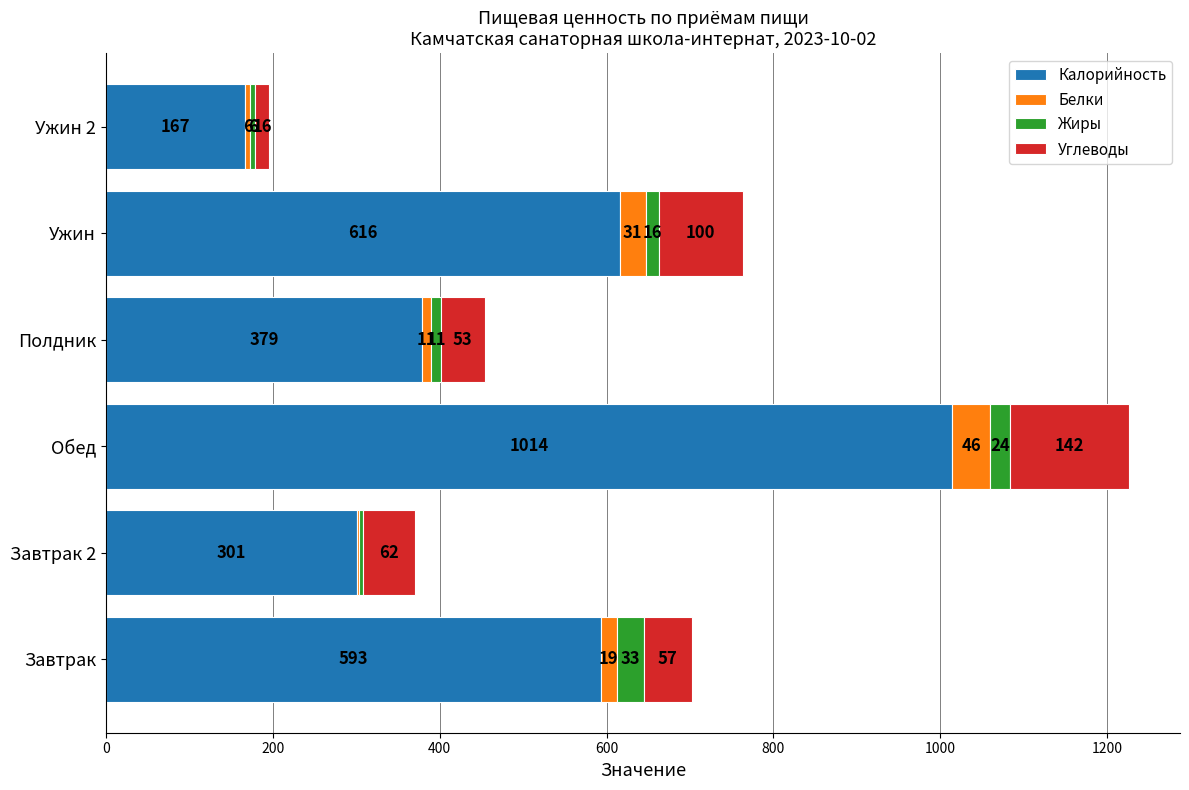

What is the sum of the Калорийность values at Завтрак 2 and Обед?

1315